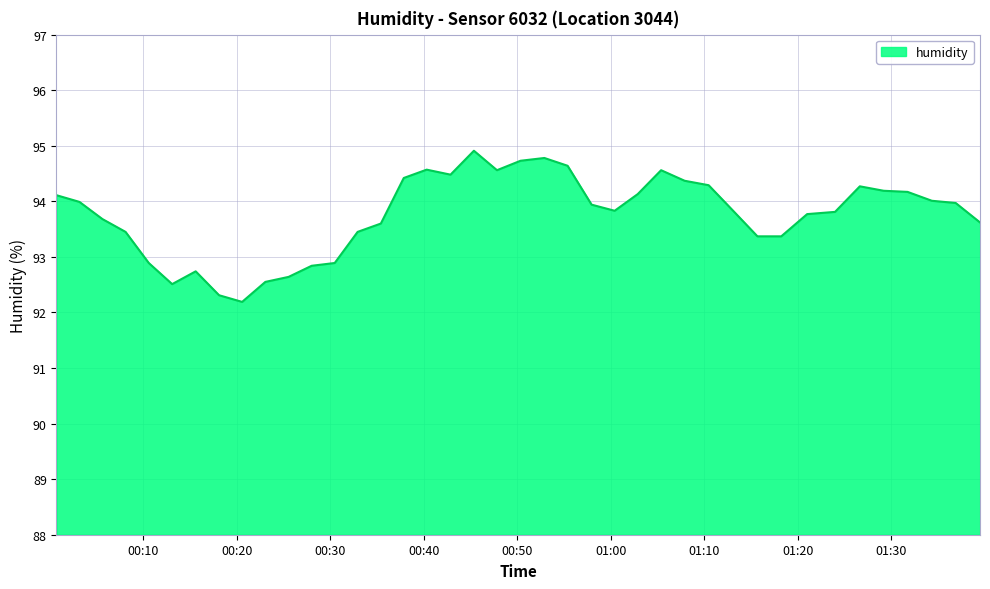

What is the maximum value shown in the chart?

94.9